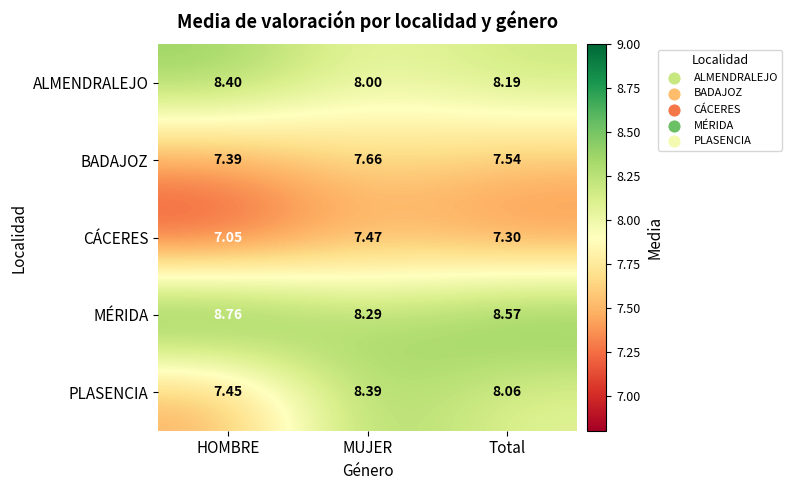

Where is CÁCERES nearest to the value 7?

HOMBRE